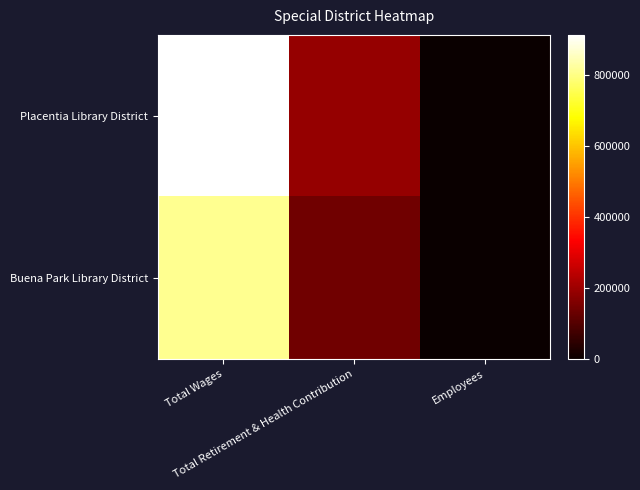

Rank the series by their maximum value, from highest to lowest.

Placentia Library District, Buena Park Library District